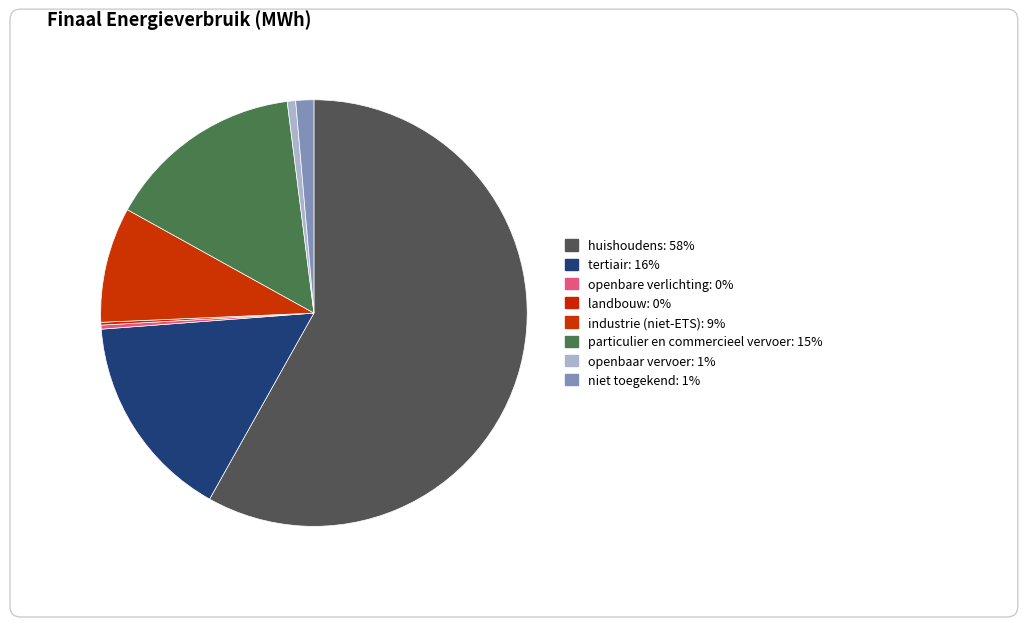

Count the number of slices in the pie.

8